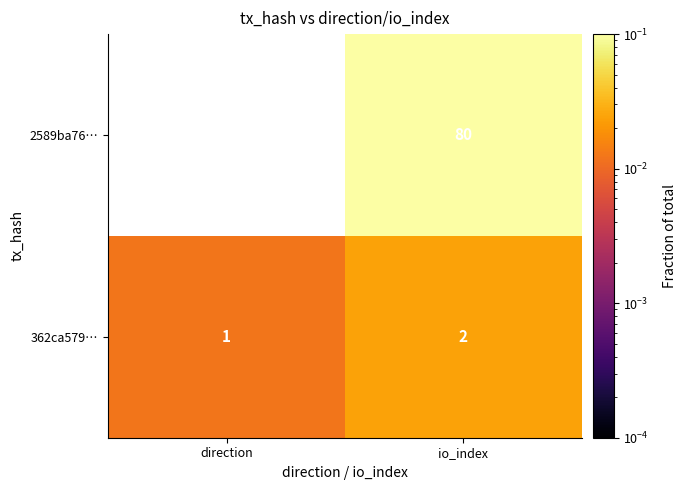

Reading left to right, extract all data points from this chart.

2589ba76…: direction=-1	io_index=80
362ca579…: direction=1	io_index=2